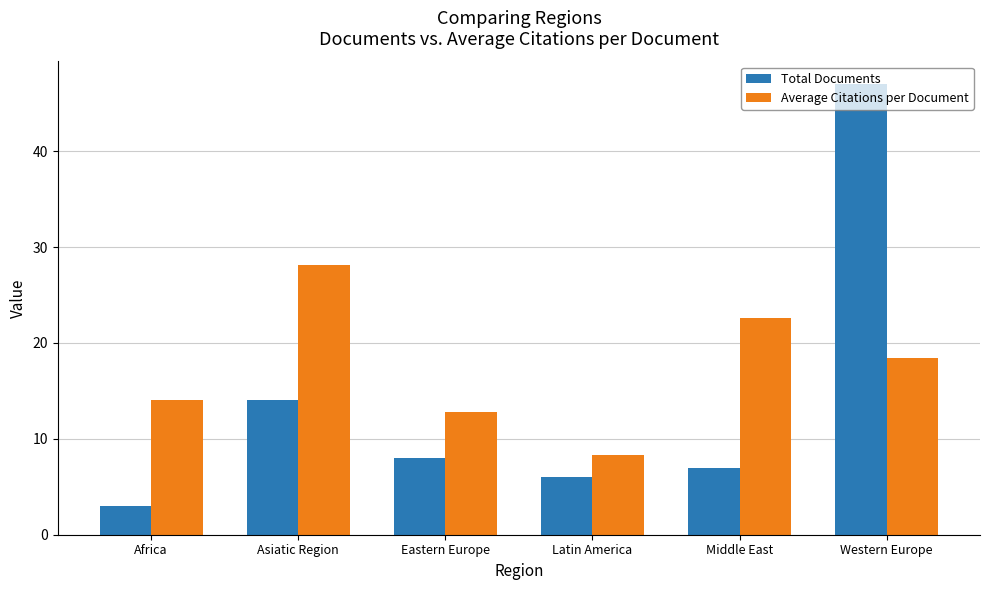

At which category is the sum across all series the highest?

Western Europe